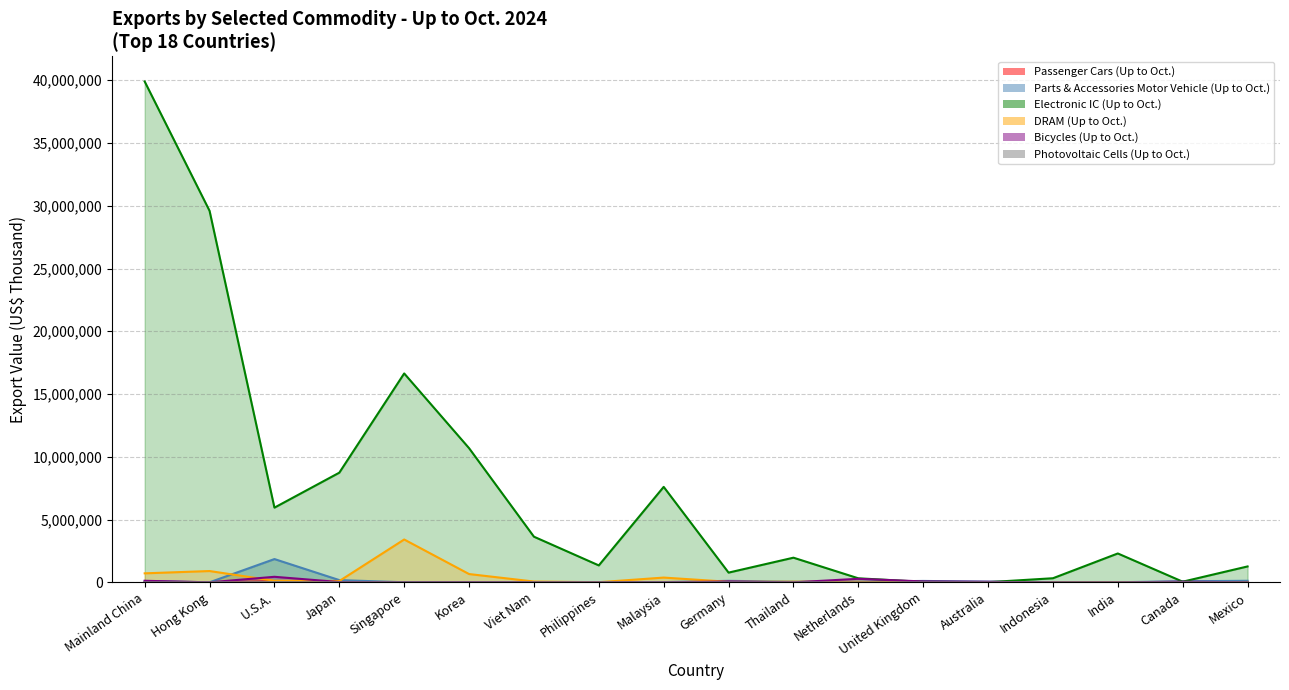

What is the label of the 3rd point from the right?

India